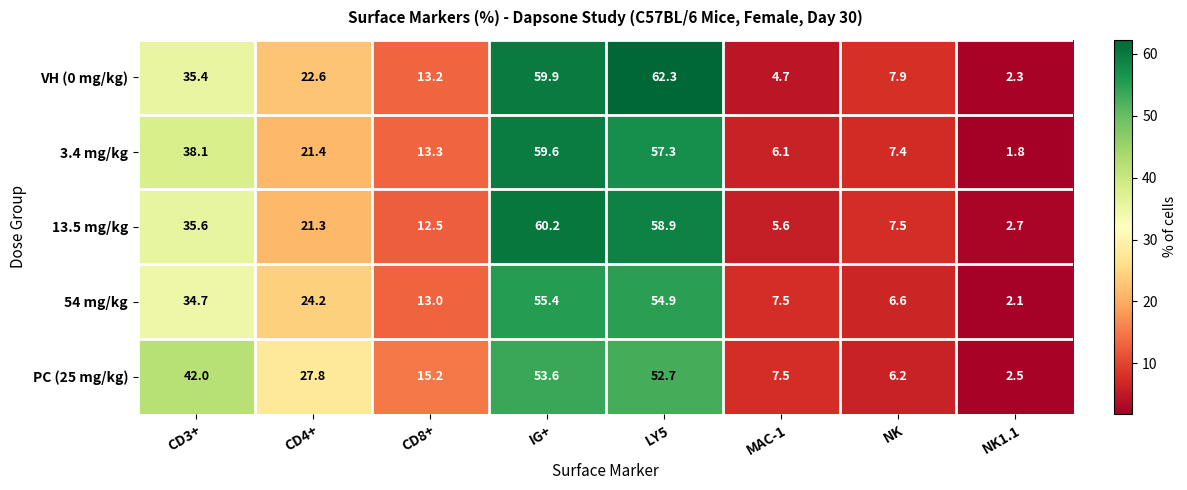

At which category is the sum across all series the highest?

IG+